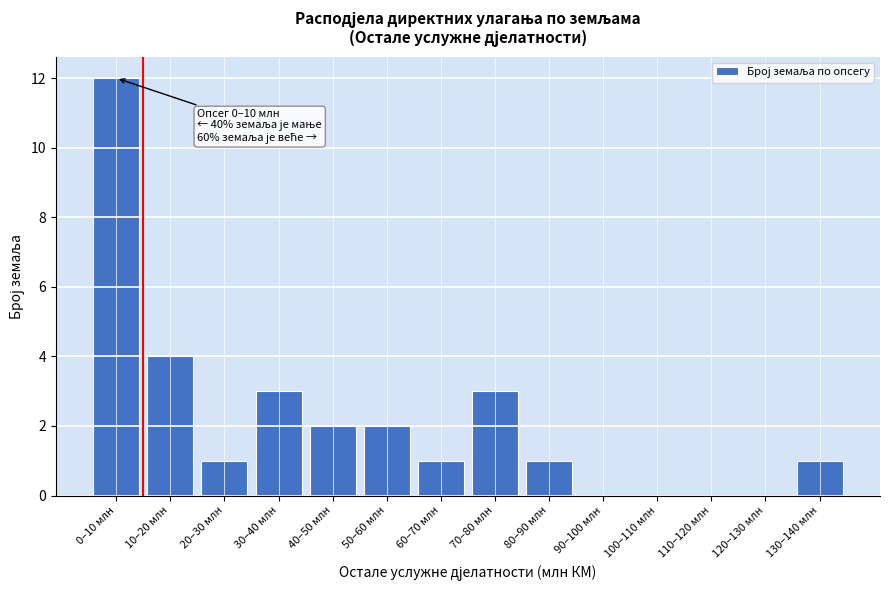

Reading right to left, transcribe all the data shown in this chart.

130–140 млн=1	120–130 млн=0	110–120 млн=0	100–110 млн=0	90–100 млн=0	80–90 млн=1	70–80 млн=3	60–70 млн=1	50–60 млн=2	40–50 млн=2	30–40 млн=3	20–30 млн=1	10–20 млн=4	0–10 млн=12